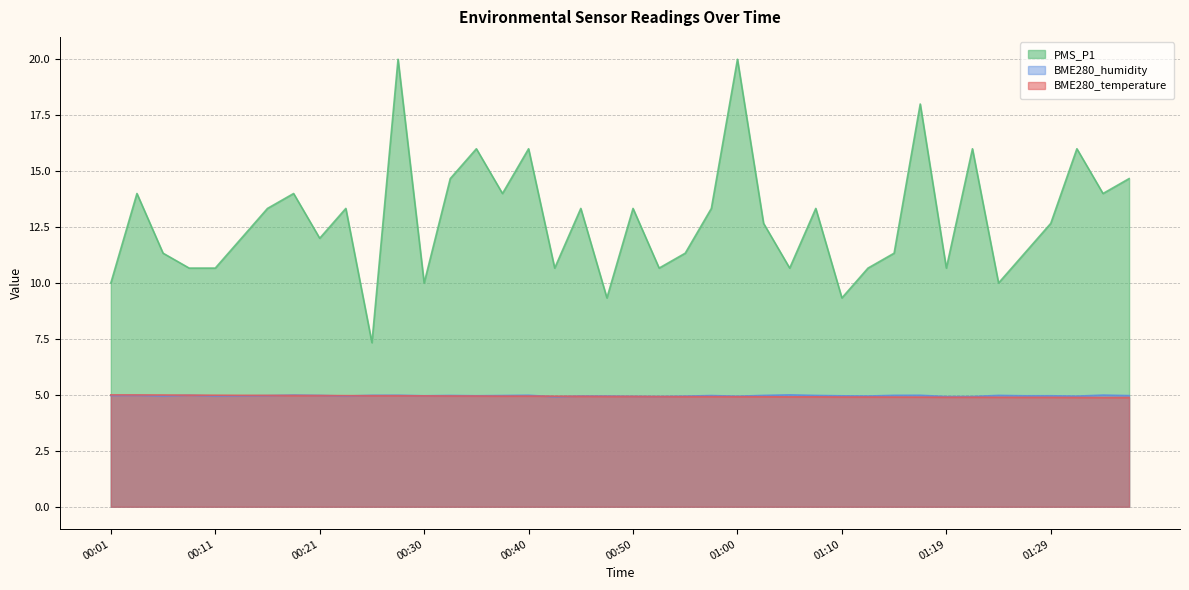

How many data points does each series have?

40